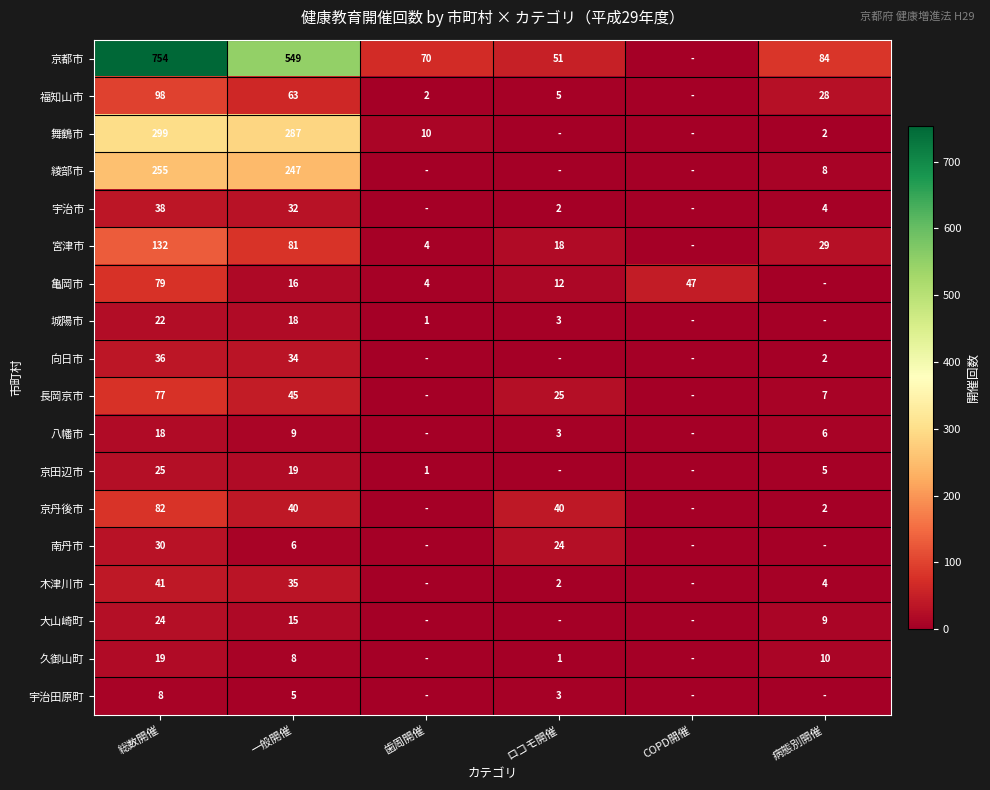

What is the difference between the 久御山町 values at 総数開催 and 病態別開催?

9